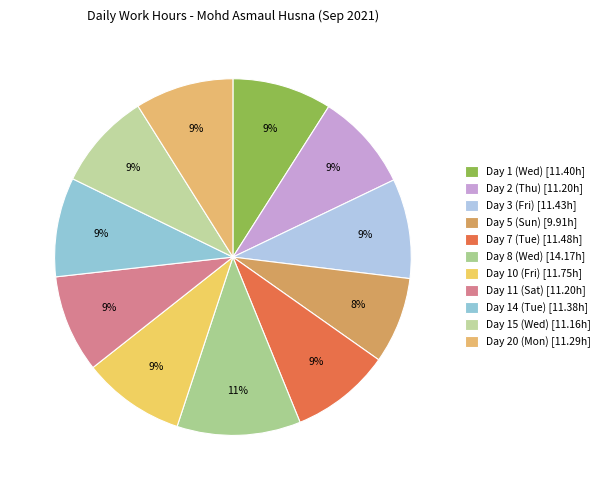

The Day 11 (Sat) slice represents 9% of the pie. True or false?

True